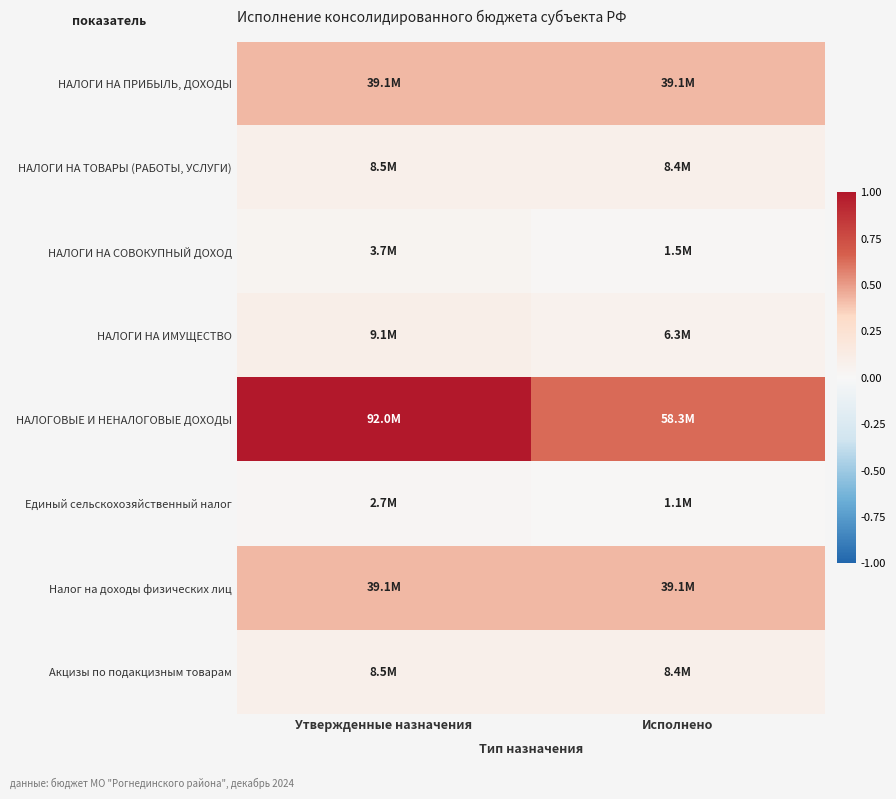

Which series has the largest range (max minus min)?

НАЛОГОВЫЕ И НЕНАЛОГОВЫЕ ДОХОДЫ